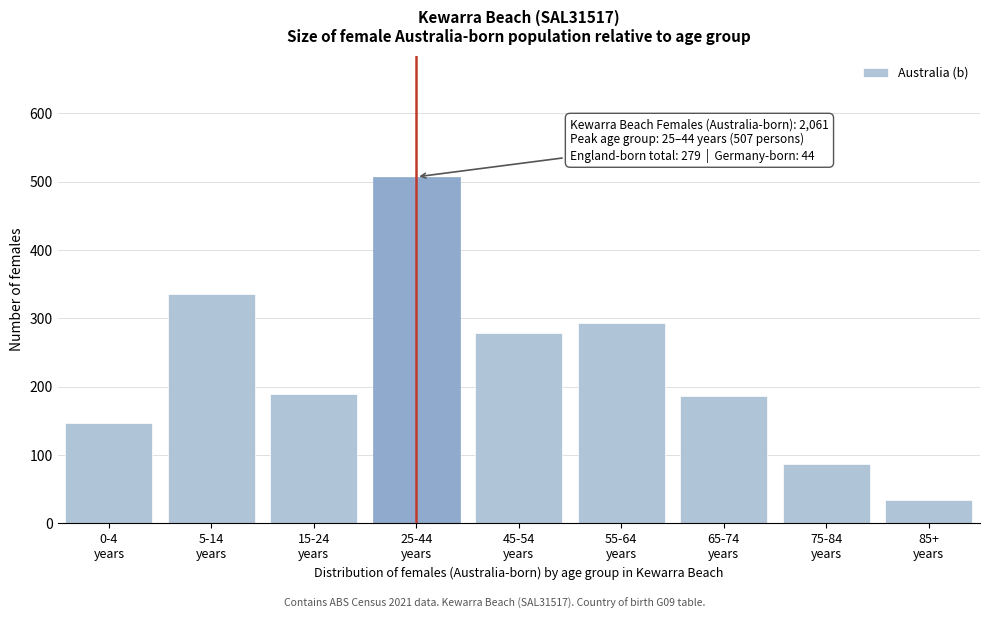

What is the greatest value displayed?

507